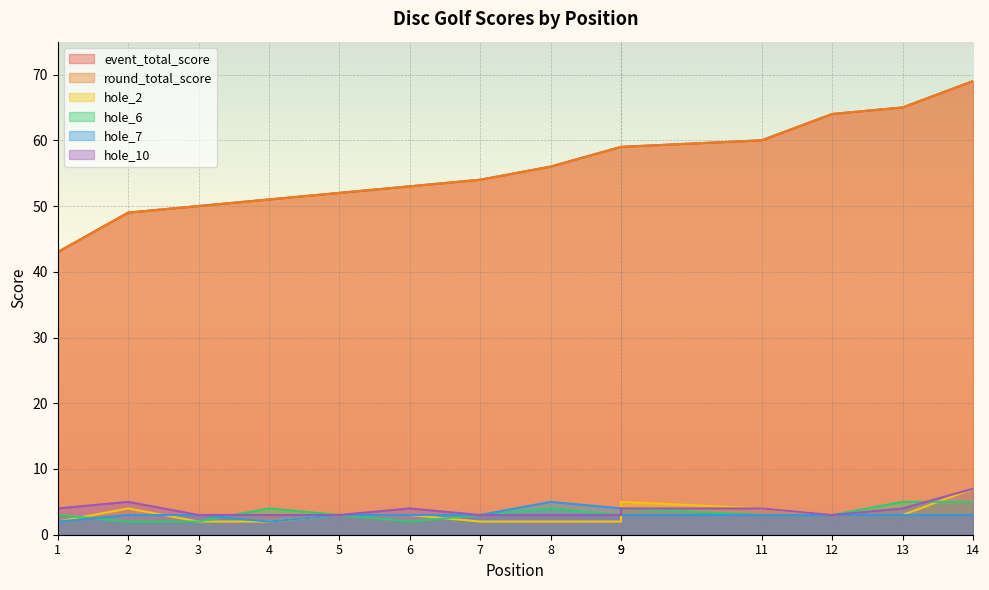

List the labels in order of event_total_score value, largest first.

14, 13, 12, 11, 9, 9, 8, 7, 6, 5, 4, 3, 2, 1